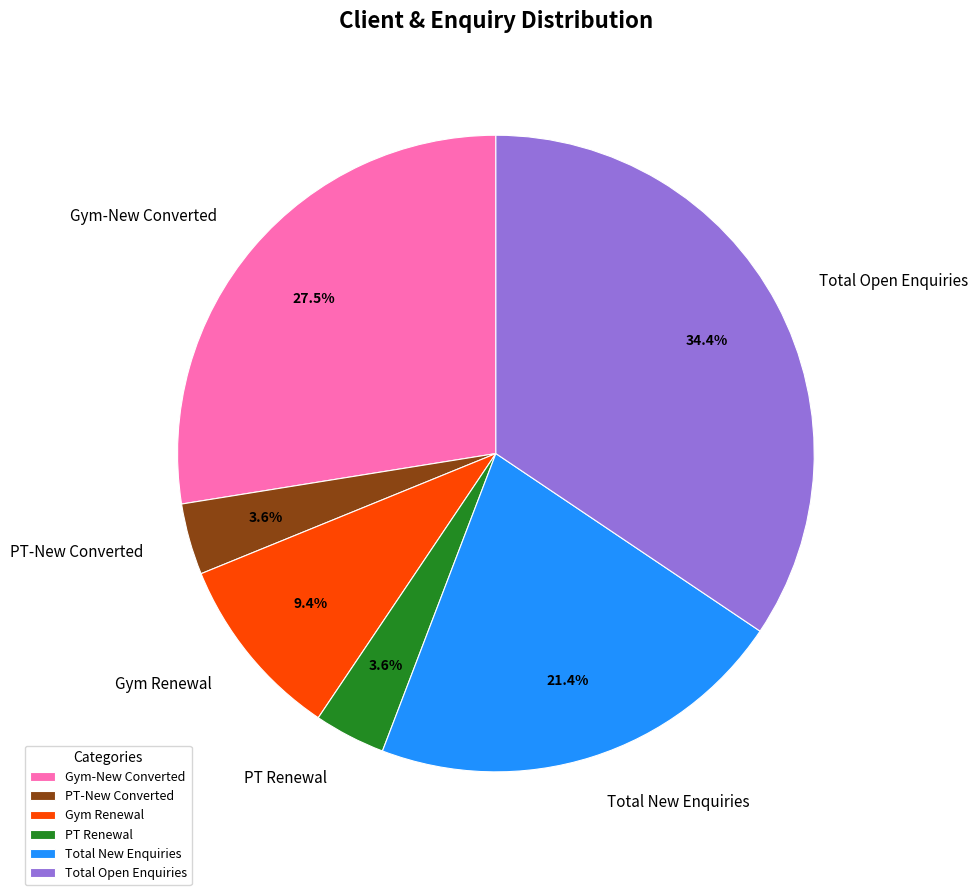

To the nearest percent, what portion does Total New Enquiries represent?

21%